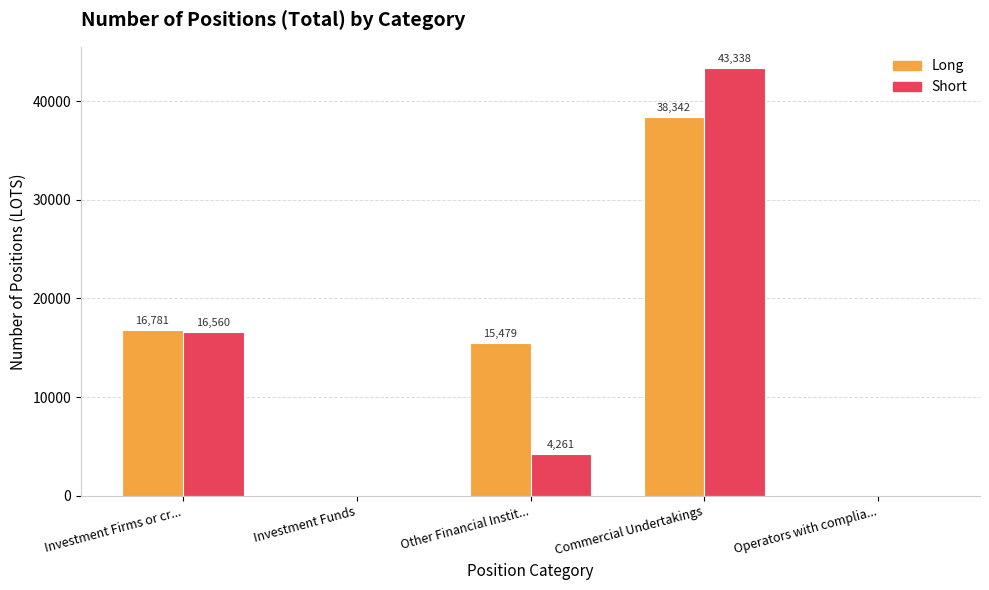

Which category has the highest value in the Short series?

Commercial Undertakings